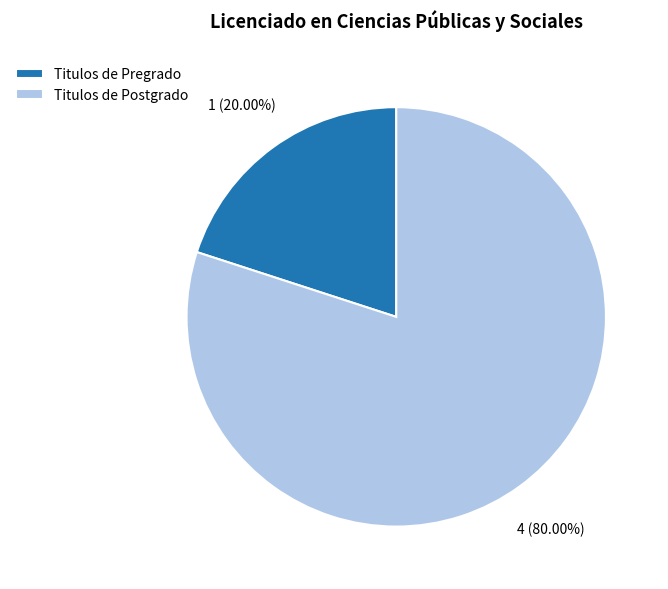

Is it true that Titulos de Pregrado is 32% of the pie?

False